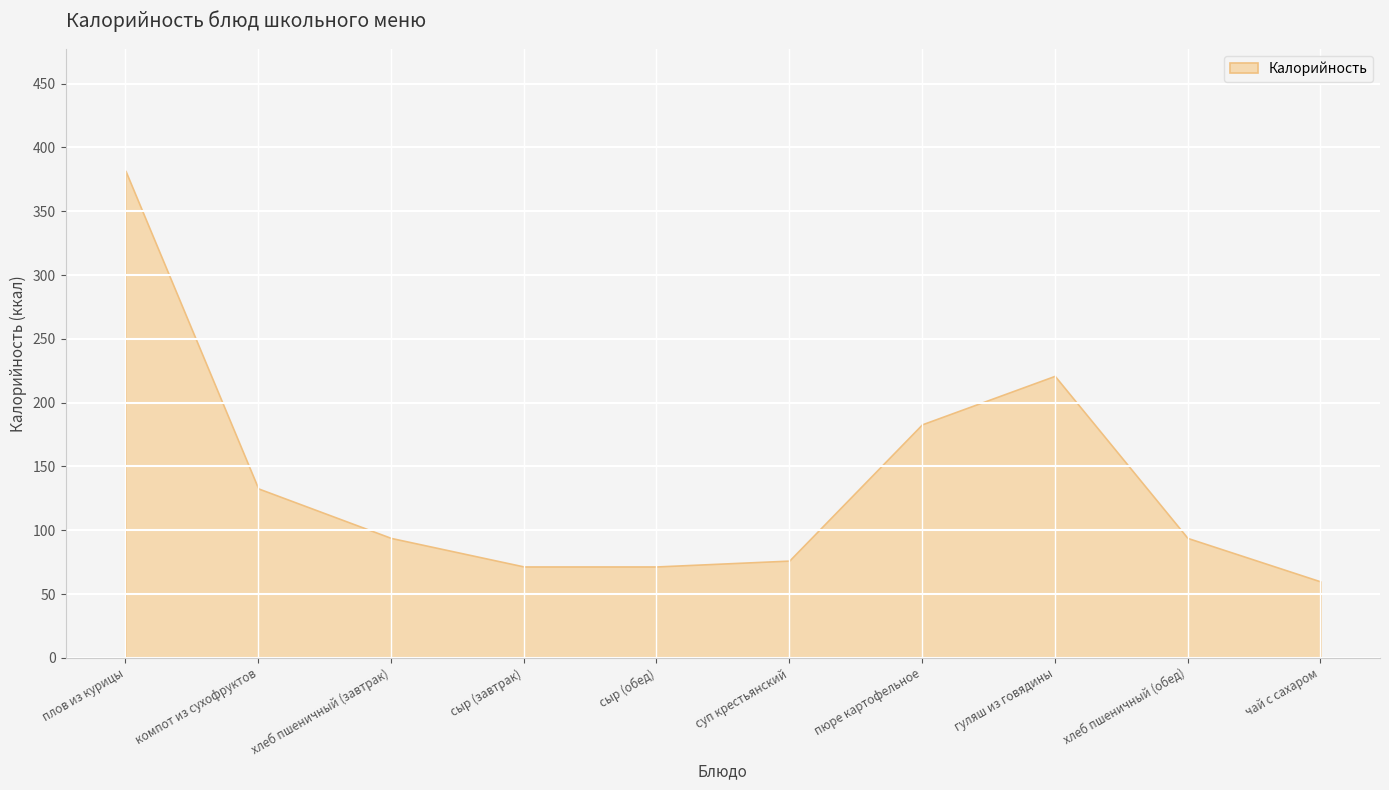

Rank the categories by value from lowest to highest.

чай с сахаром, сыр (завтрак), сыр (обед), суп крестьянский, хлеб пшеничный (завтрак), хлеб пшеничный (обед), компот из сухофруктов, пюре картофельное, гуляш из говядины, плов из курицы